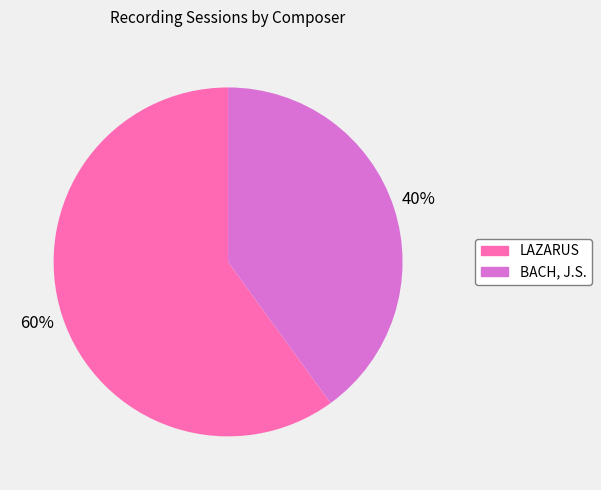

What percentage is the BACH, J.S. slice, to the nearest percent?

40%